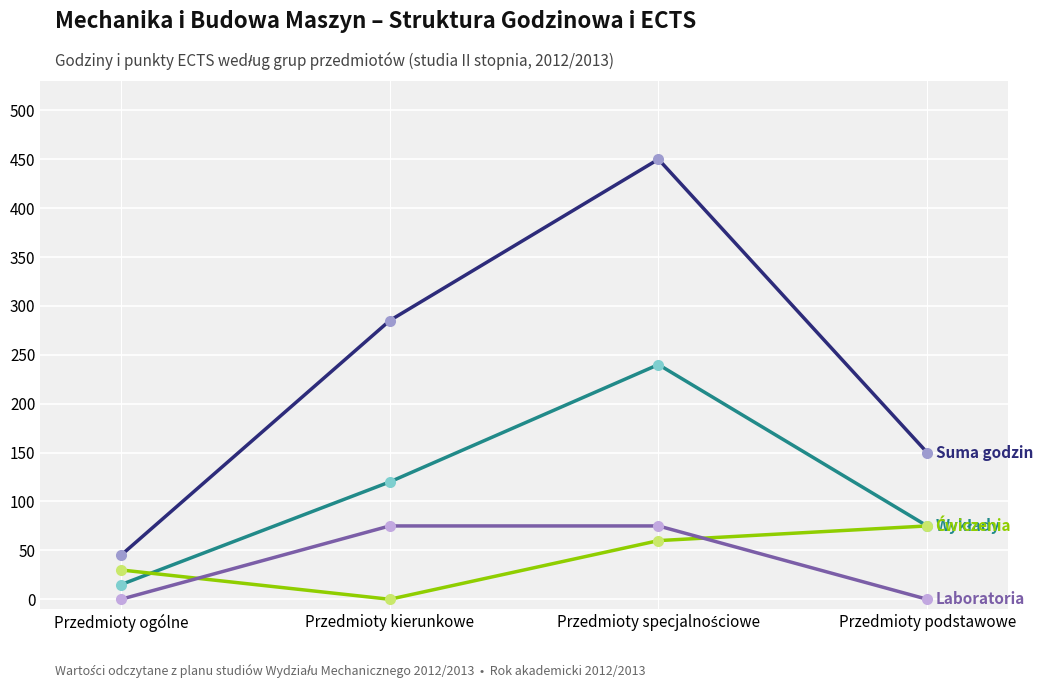

What is the maximum value shown in the chart?

450